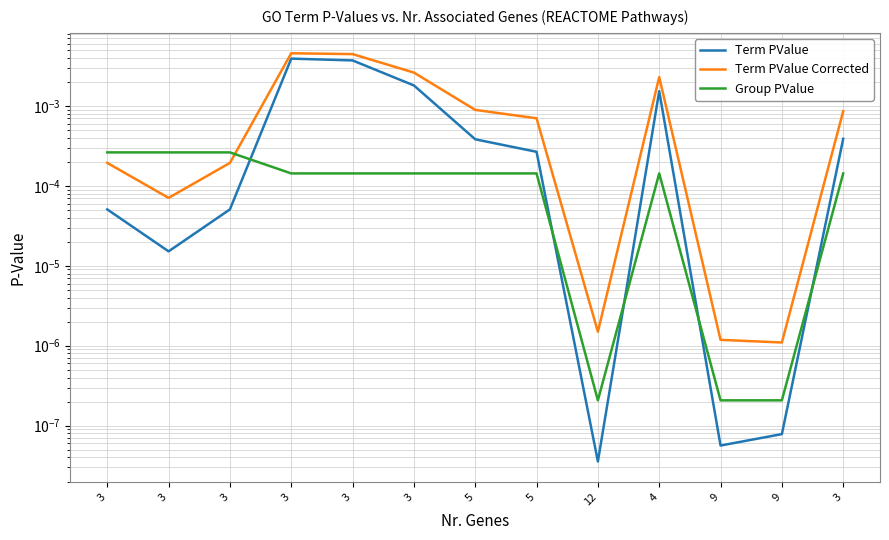

What is the label of the 8th point from the left?

5